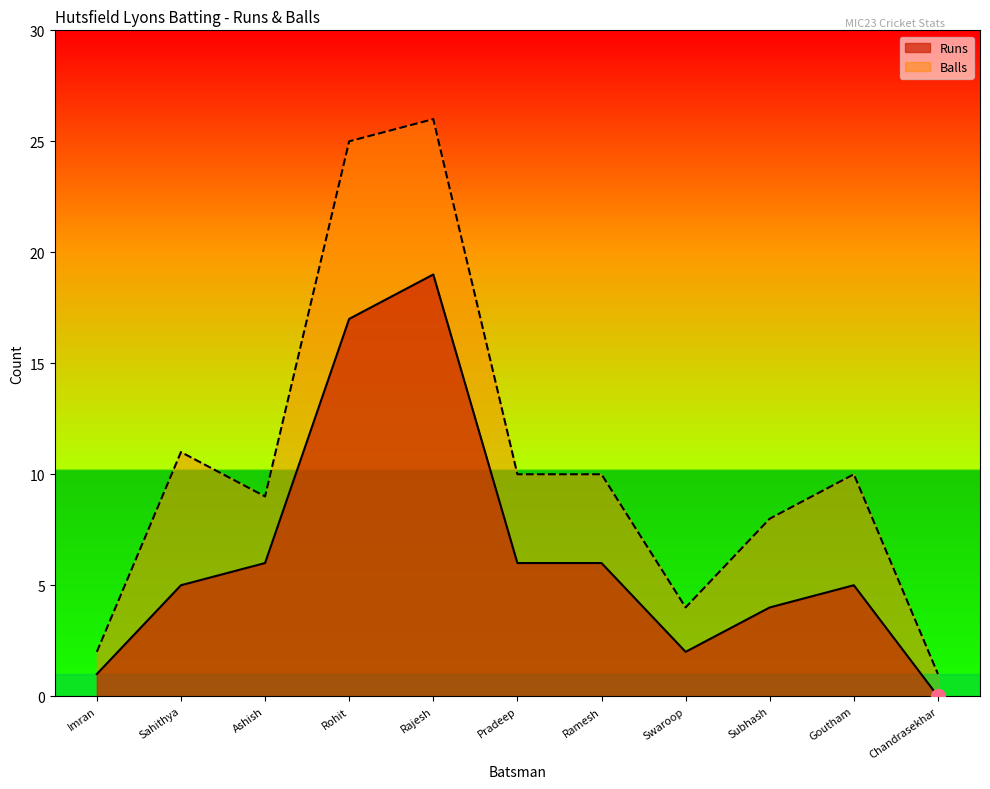

What position from the left is Rohit?

4